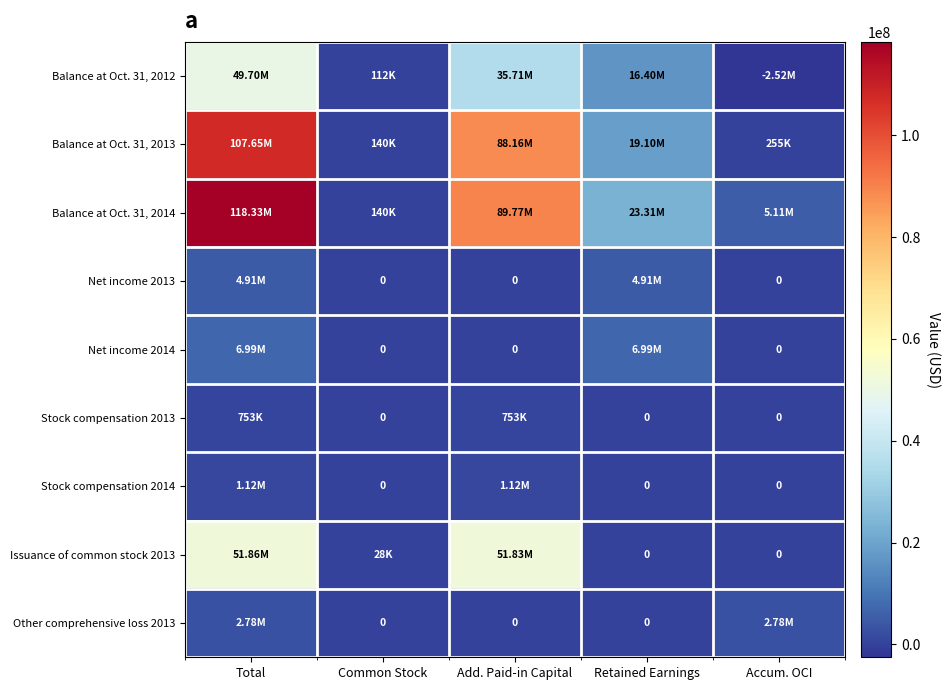

Which series has the largest total across all categories?

Balance at Oct. 31, 2014